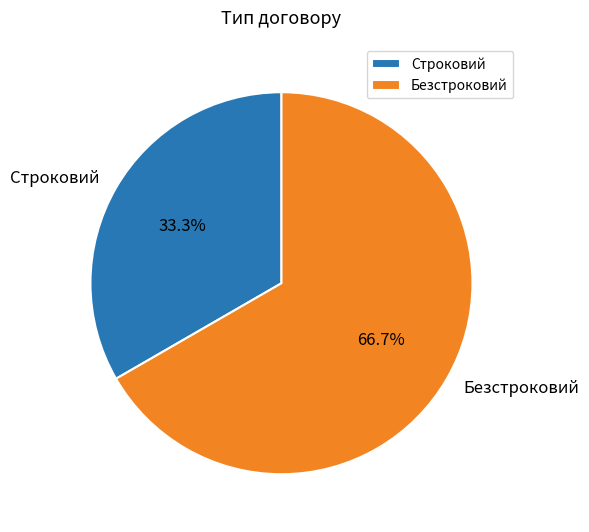

The Безстроковий slice represents 67% of the pie. True or false?

True